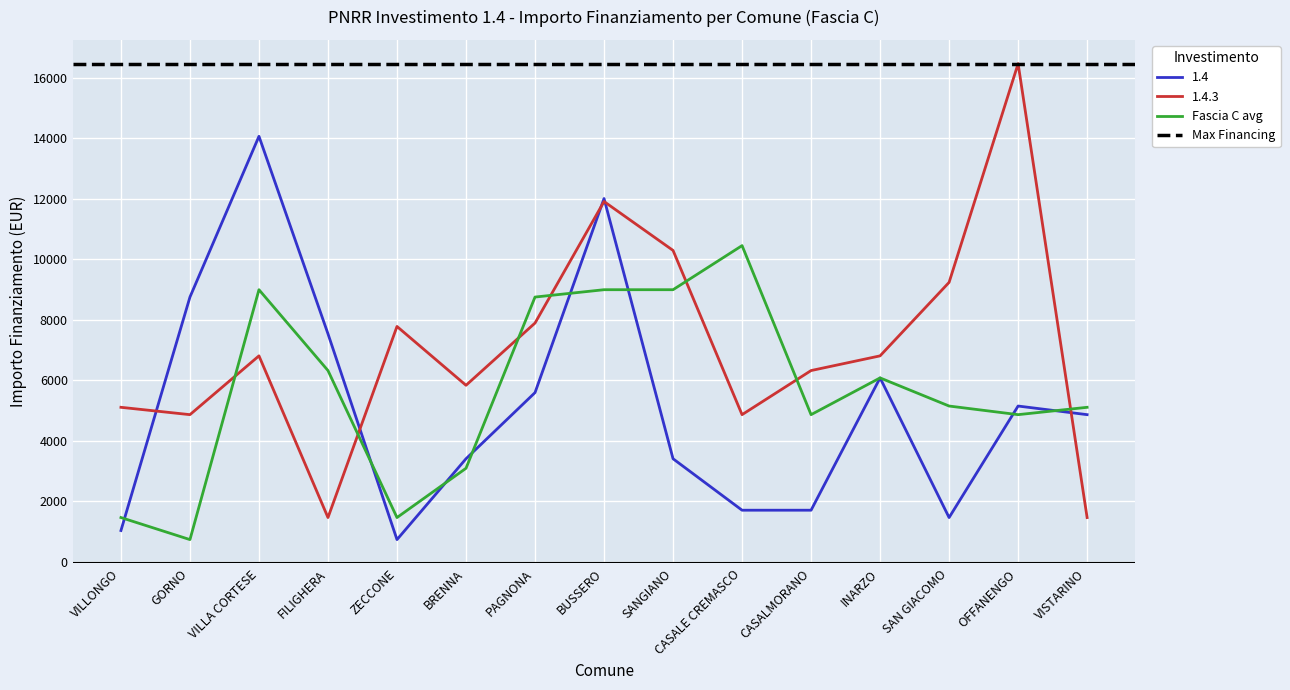

After their last crossing, which series has the higher values: 1.4.3 or Fascia C avg?

Fascia C avg